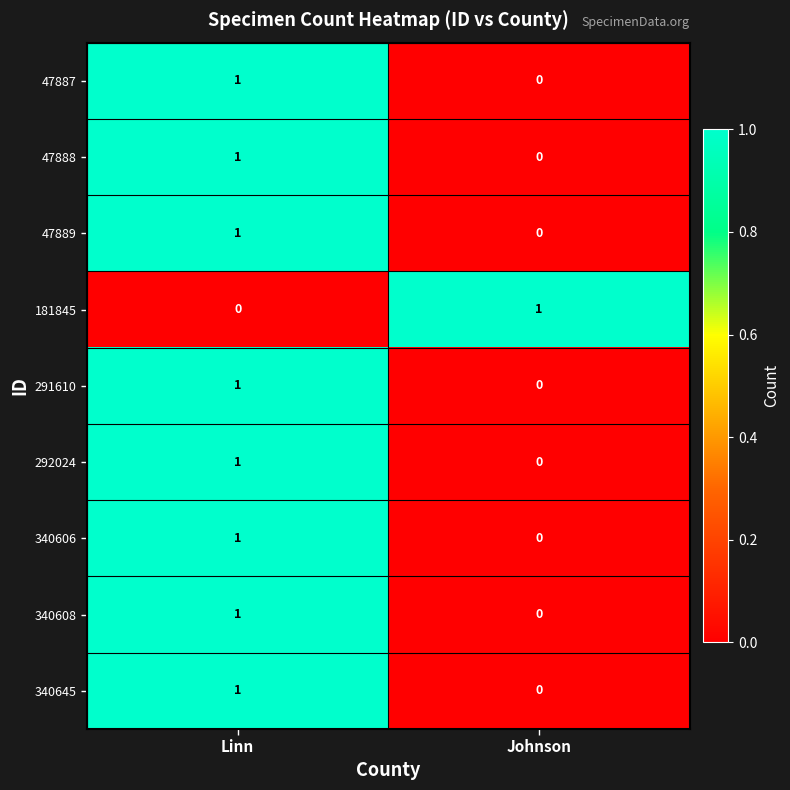

At which category is the sum across all series the highest?

Linn